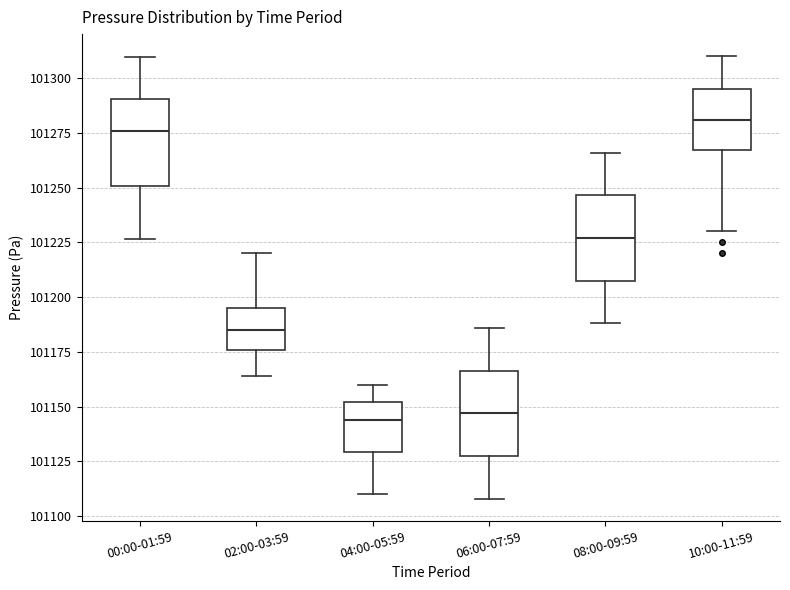

Reading left to right, read every box against the y-axis: the position of its median line, the range the box covers, and the ends of its whiskers. The values are not printed on the chart, so give them approximately, as read against the axis.

00:00-01:59: median 101275, box 101250 to 101290, whiskers 101225 to 101310
02:00-03:59: median 101185, box 101175 to 101195, whiskers 101165 to 101220
04:00-05:59: median 101145, box 101130 to 101150, whiskers 101110 to 101160
06:00-07:59: median 101145, box 101130 to 101165, whiskers 101110 to 101185
08:00-09:59: median 101225, box 101210 to 101245, whiskers 101190 to 101265
10:00-11:59: median 101280, box 101265 to 101295, whiskers 101230 to 101310